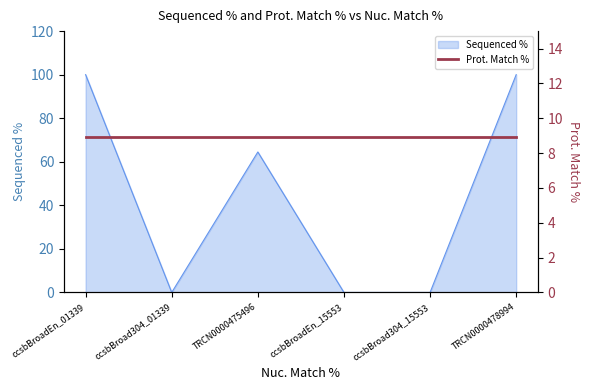

Reading left to right, transcribe all the data shown in this chart.

ccsbBroadEn_01339=100.0	ccsbBroad304_01339=0.0	TRCN0000475496=64.5	ccsbBroadEn_15553=0.0	ccsbBroad304_15553=0.0	TRCN0000478994=100.0